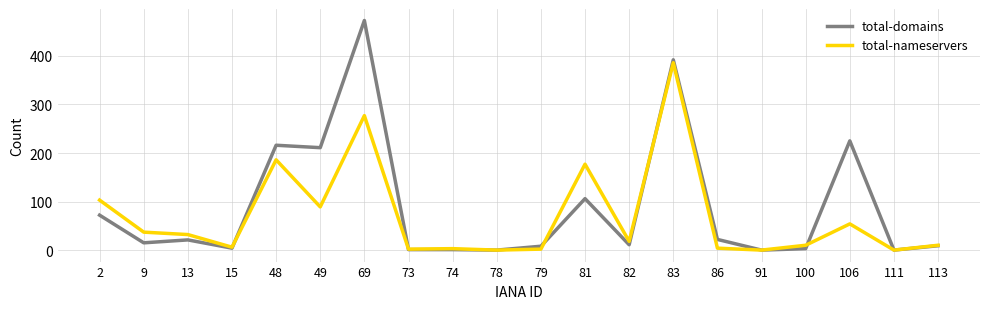

At which category is the sum across all series the highest?

83